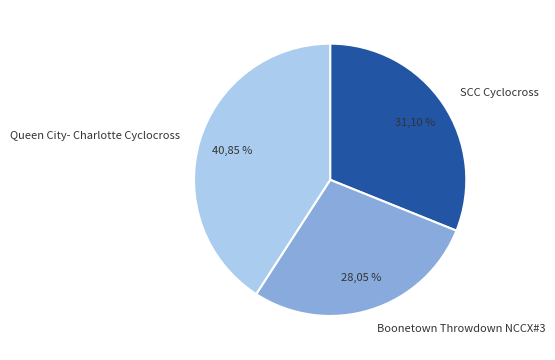

Combined, what portion of the pie is Boonetown Throwdown NCCX#3 and Queen City- Charlotte Cyclocross?

68.9%